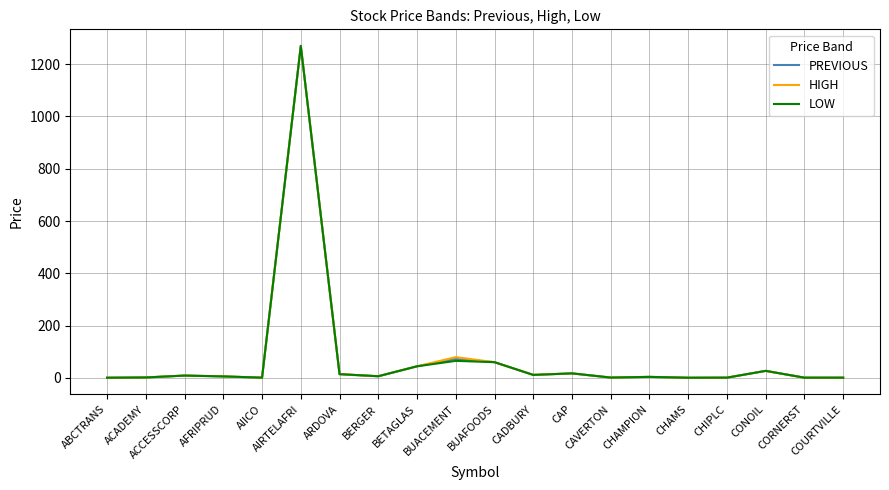

What is the sum of the HIGH values at CHAMPION and BERGER?

9.5